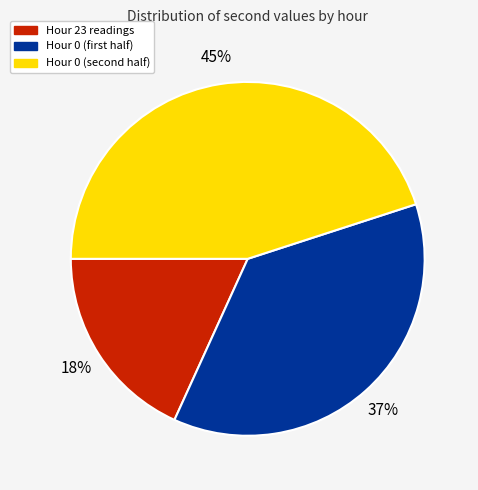

To the nearest percent, what is the average slice percentage?

33%